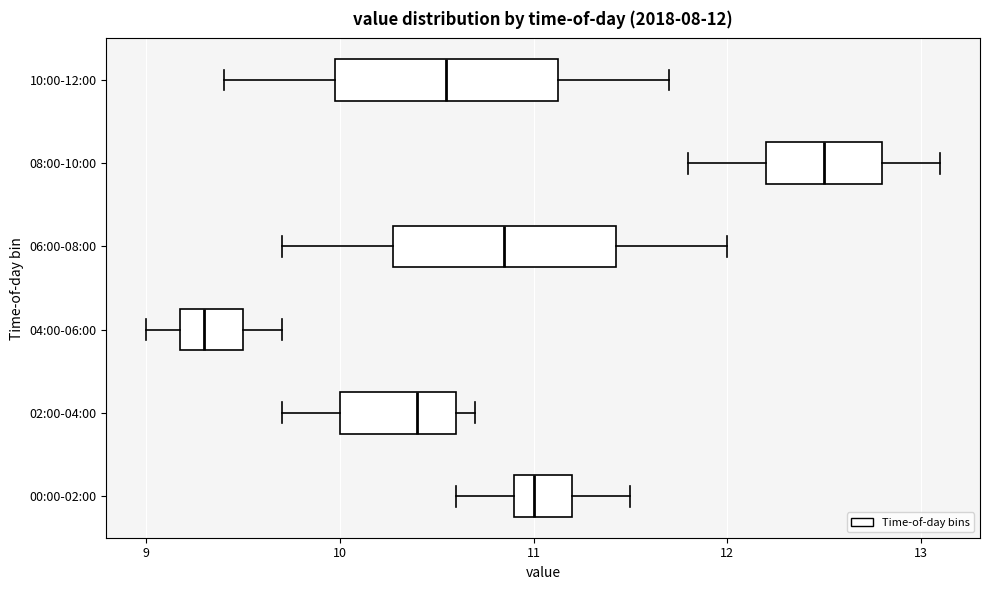

Which box has the furthest to the left median line?

04:00-06:00